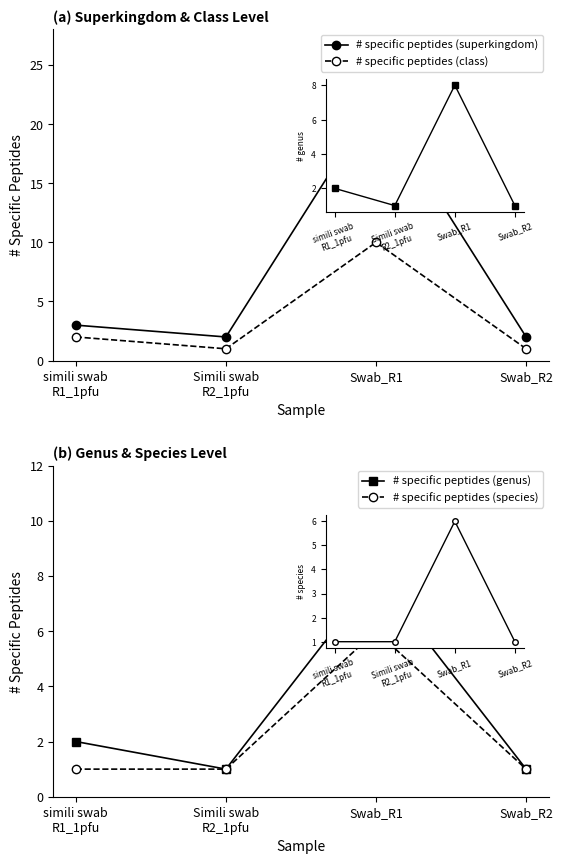

Reading left to right, extract all data points from this chart.

# specific peptides (superkingdom): simili swab
R1_1pfu=3	Simili swab
R2_1pfu=2	Swab_R1=22	Swab_R2=2
# specific peptides (class): simili swab
R1_1pfu=2	Simili swab
R2_1pfu=1	Swab_R1=10	Swab_R2=1
# specific peptides (genus): simili swab
R1_1pfu=2	Simili swab
R2_1pfu=1	Swab_R1=8	Swab_R2=1
# specific peptides (species): simili swab
R1_1pfu=1	Simili swab
R2_1pfu=1	Swab_R1=6	Swab_R2=1